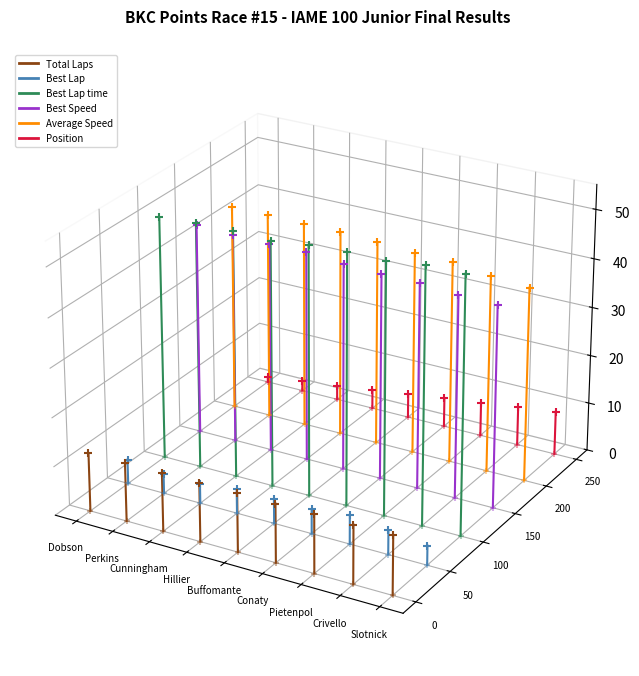

Which series has the largest Y range (max minus min)?

Best Lap time